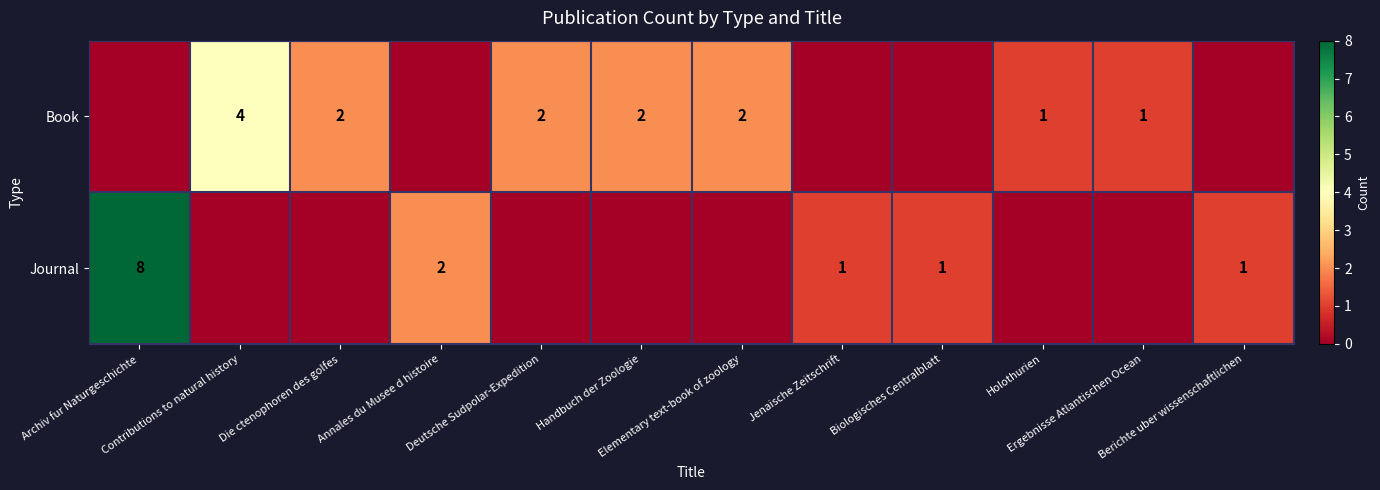

What is the spread (max minus min) of values at Biologisches Centralblatt?

1